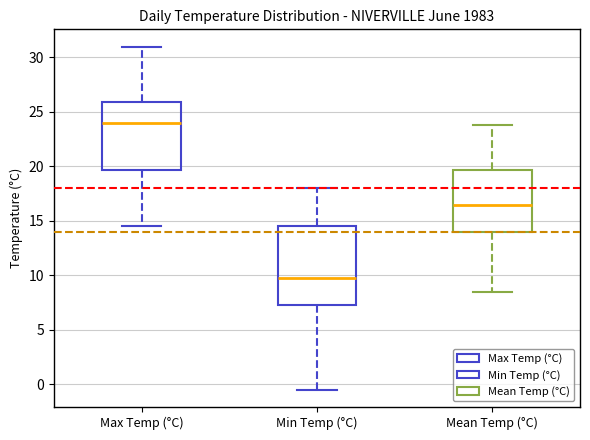

Which box's median line is the highest?

Max Temp (°C)